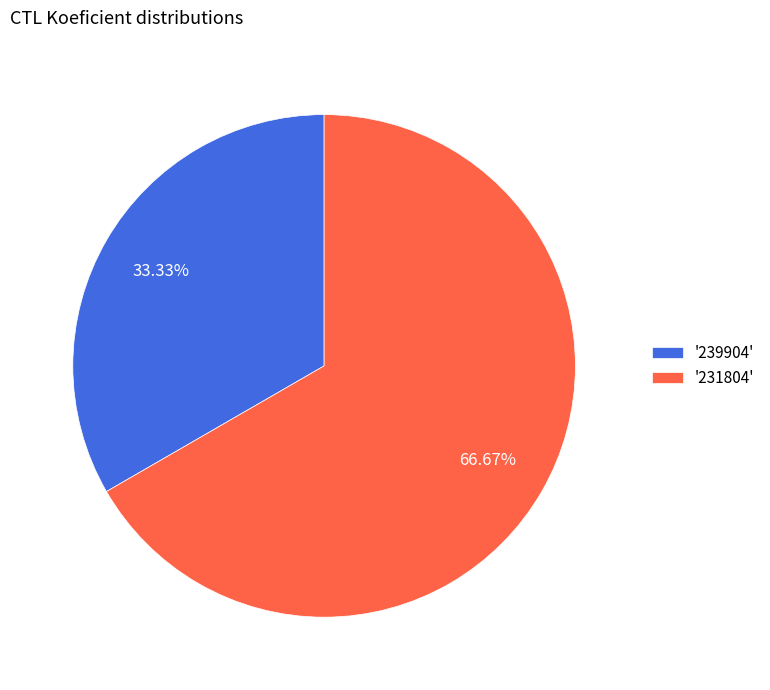

Do '239904' and '231804' together represent more than half of the pie?

Yes